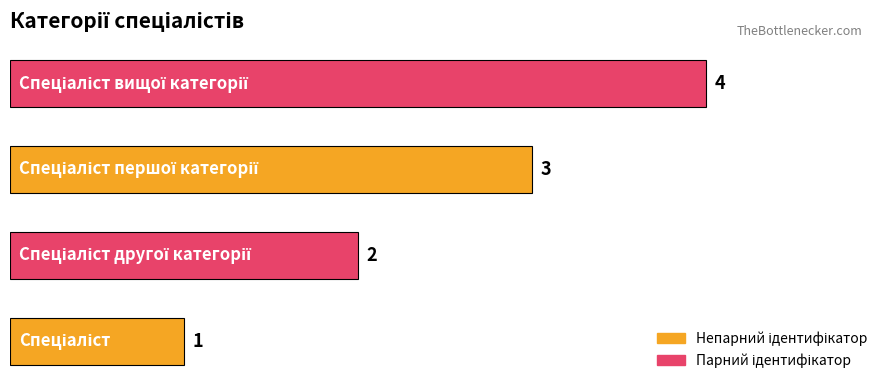

What is the difference between the maximum and minimum values?

3